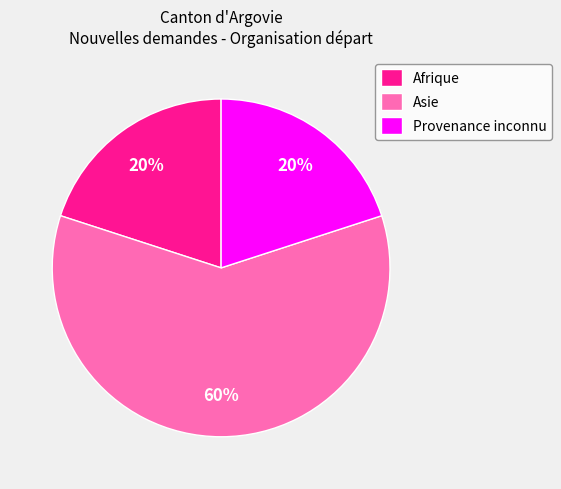

Count the number of slices in the pie.

3